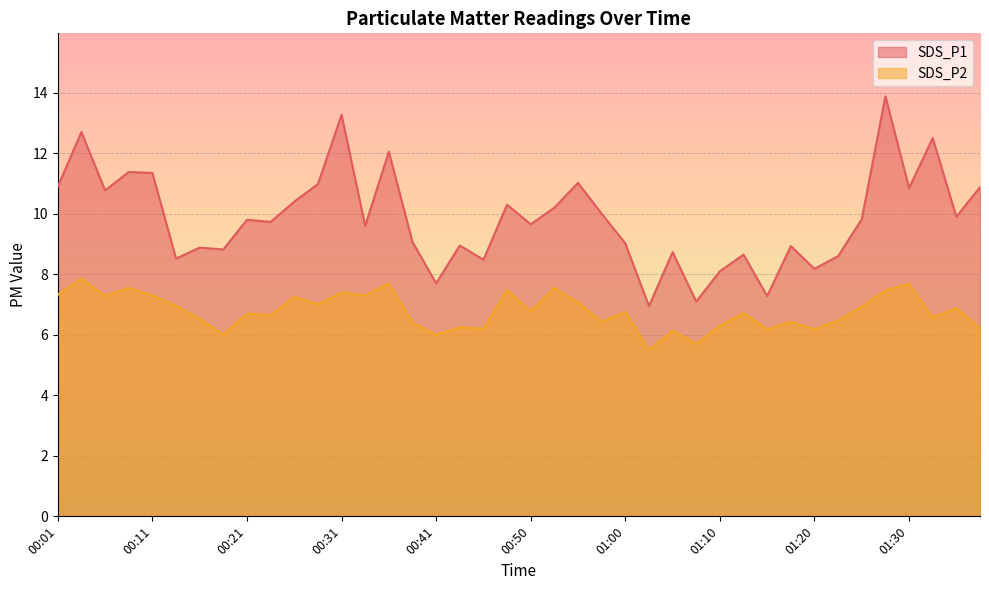

What is the average value of the SDS_P1 series?

9.8